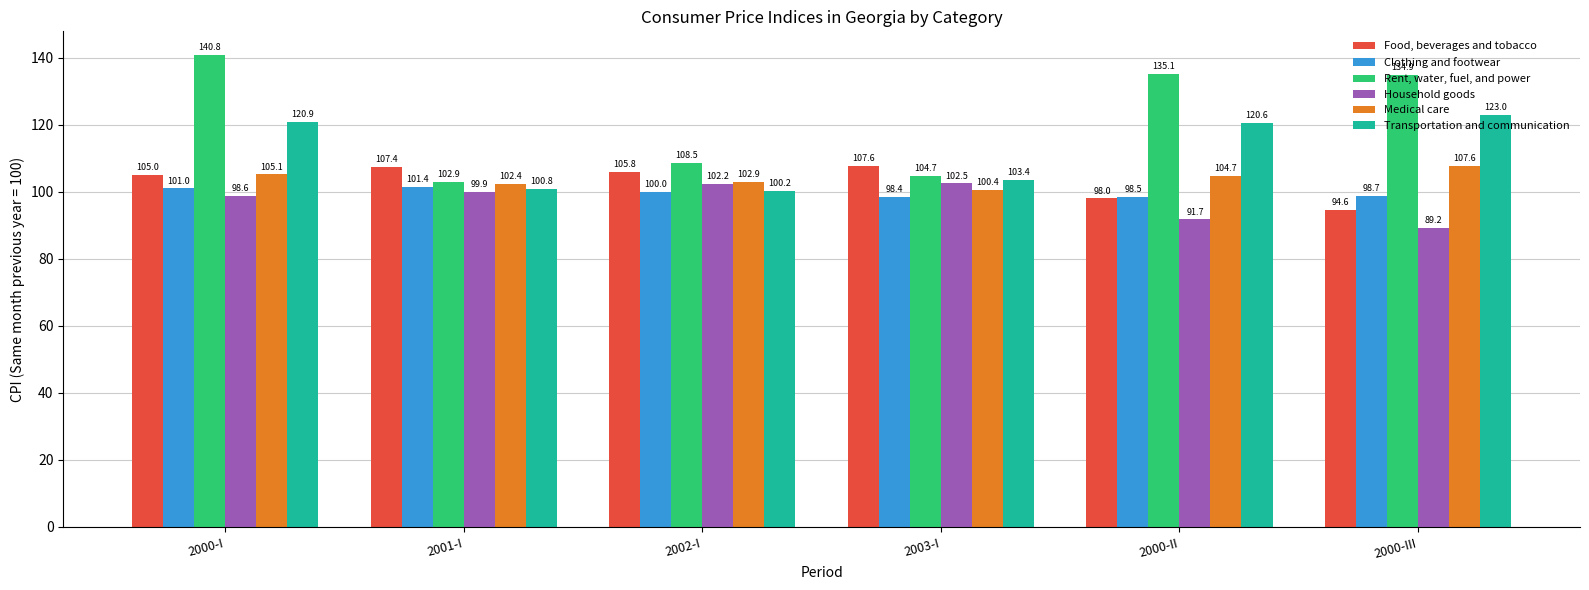

At which label does Transportation and communication first exceed 120?

2000-I